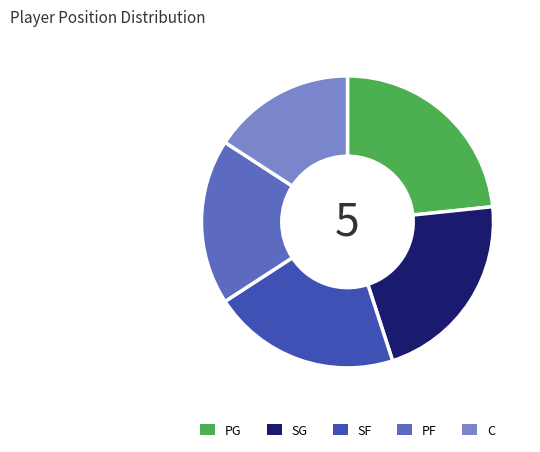

The PF slice represents 18% of the pie. True or false?

True